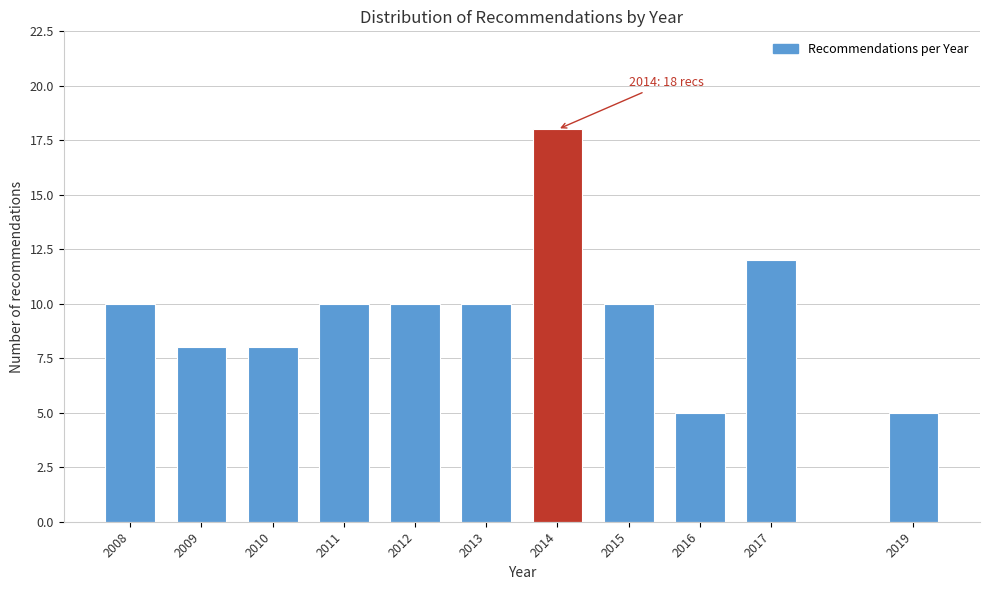

Reading left to right, extract all data points from this chart.

10	8	8	10	10	10	18	10	5	12	5